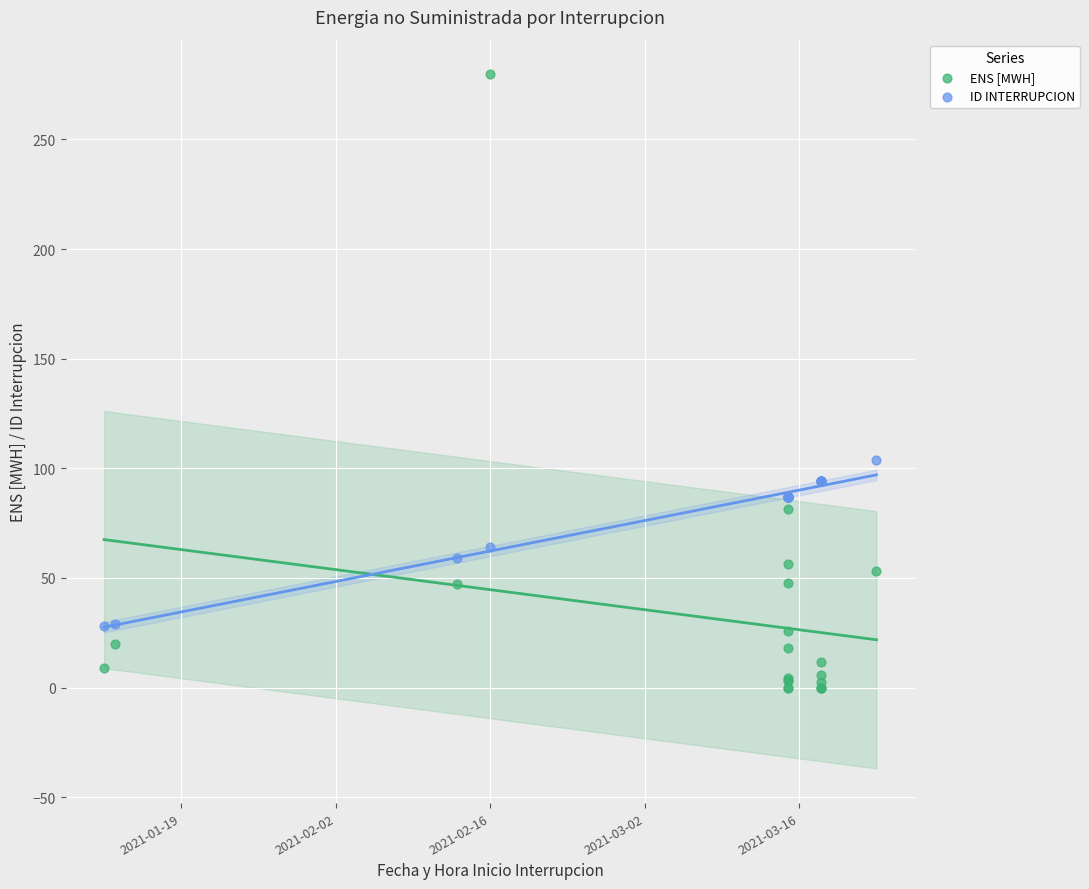

Which series has the largest Y range (max minus min)?

ENS [MWH]